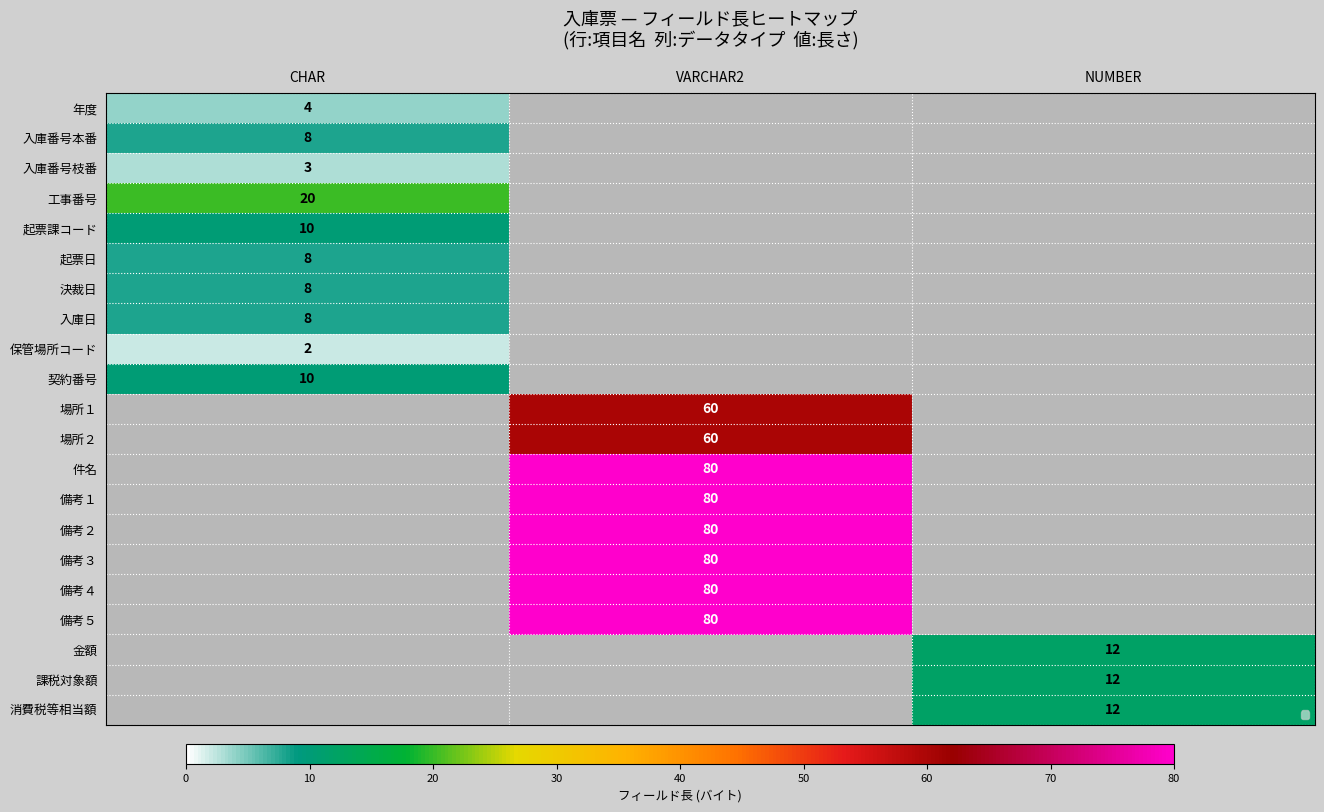

The 起票日 series shows 11 at CHAR. True or false?

False